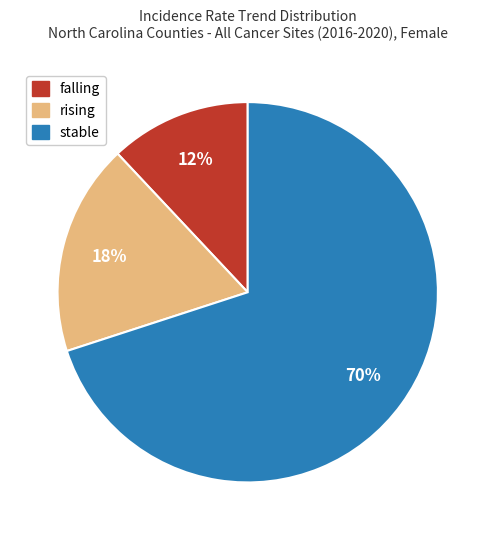

Is it true that falling is 23% of the pie?

False